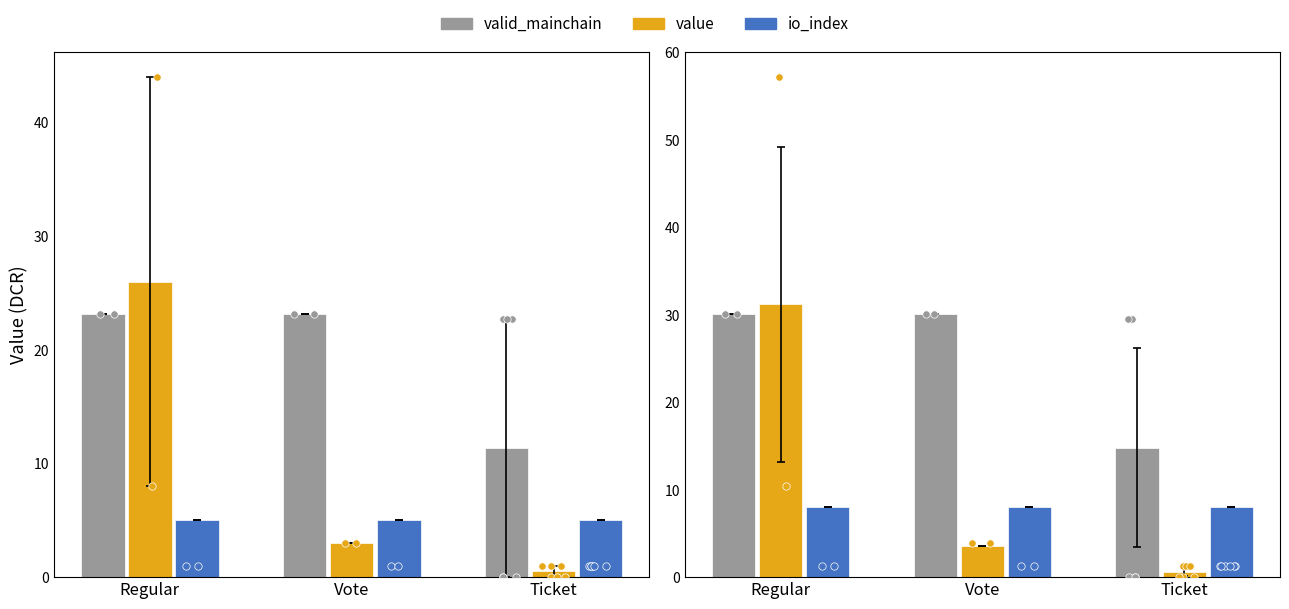

What are all the series names shown in the legend?

valid_mainchain, value, io_index